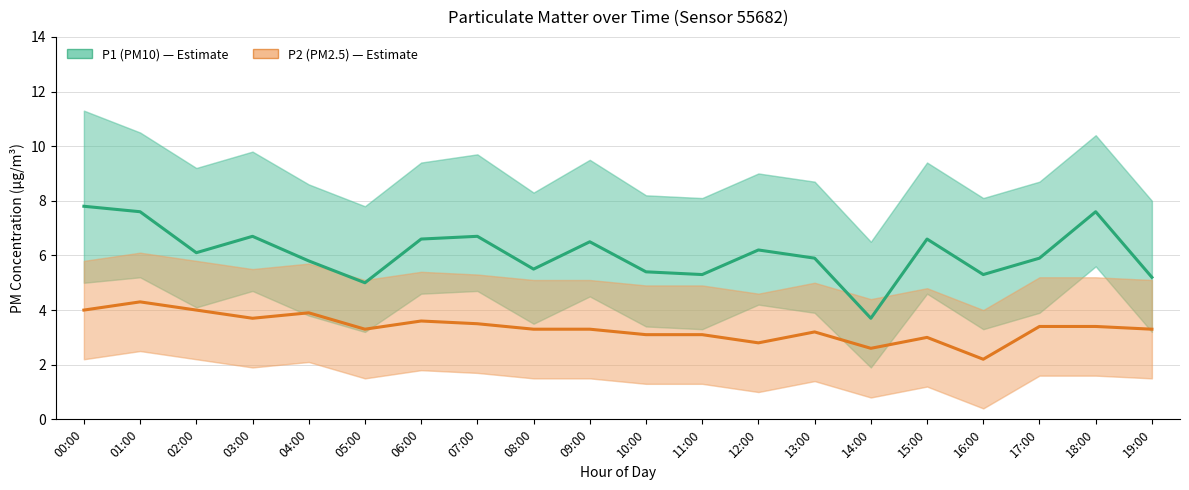

Where is the first local maximum for P1 (PM10)?

03:00